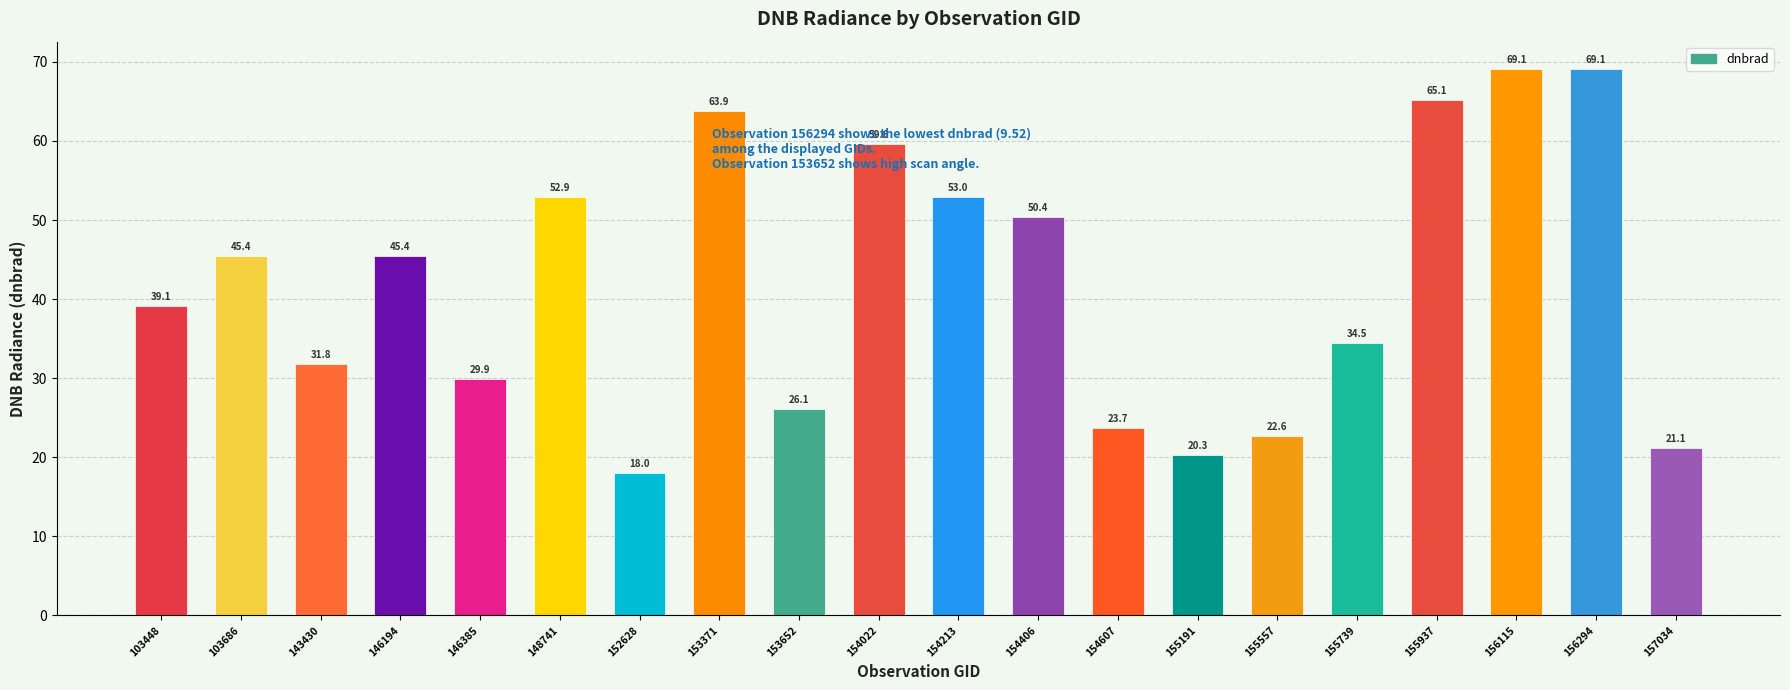

Which label corresponds to the largest value in the chart?

156294